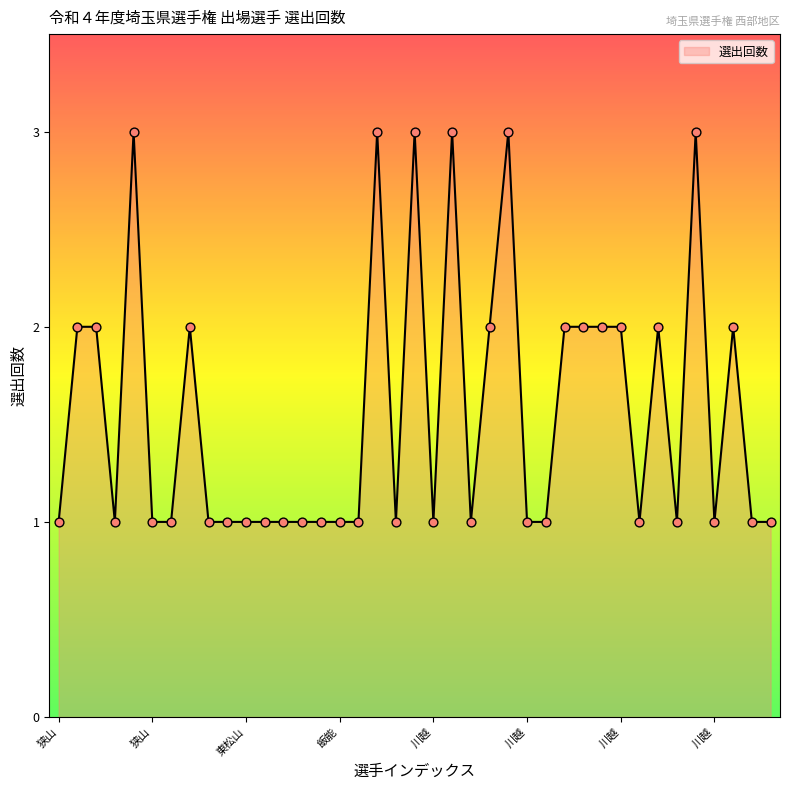

How many lines are shown in the chart?

1